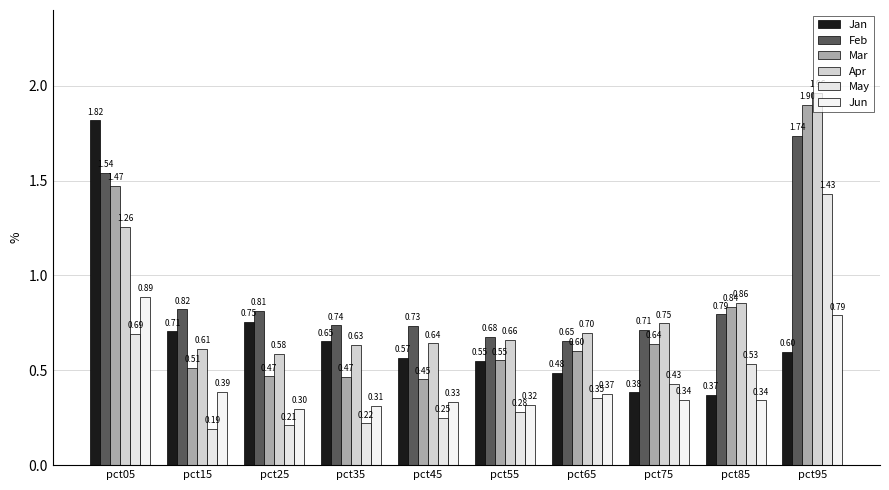

How many data points does each series have?

10